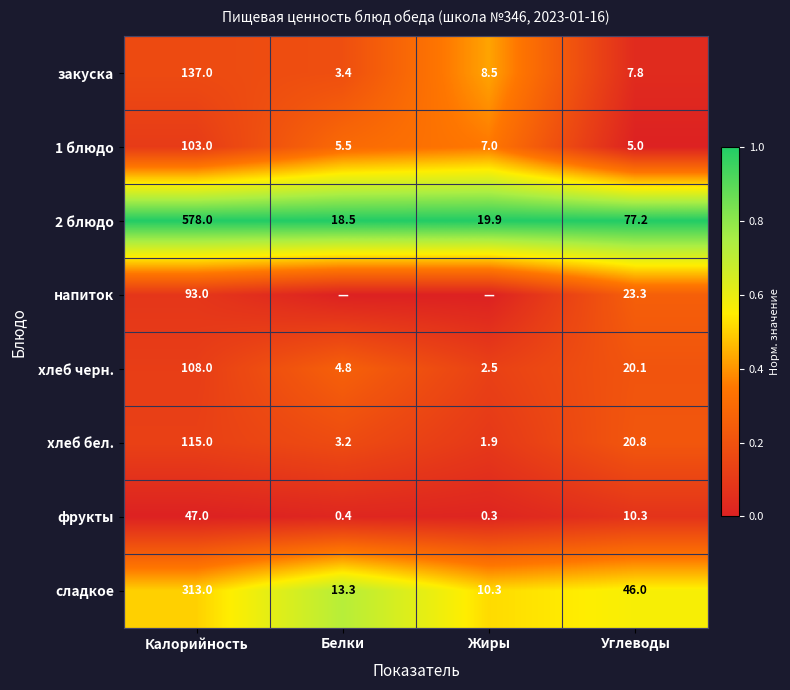

What is the total value across all series at Калорийность?

1494.0